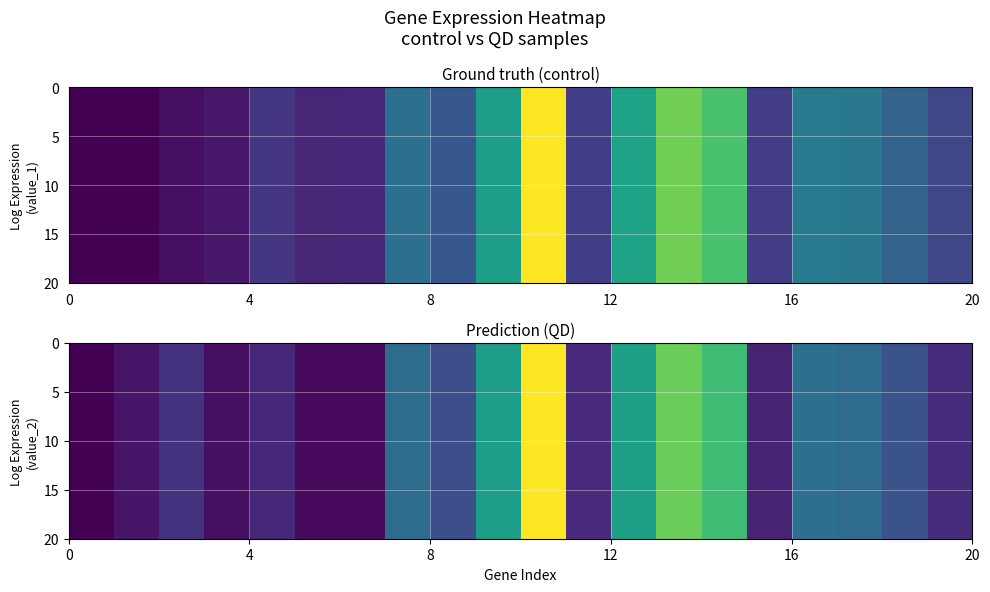

Reading right to left, extract all data points from this chart.

1.3	1.9	2.2	2.3	1.2	3.6	4.0	3.1	1.3	4.9	3.1	1.8	2.3	0.9	0.9	1.3	1.0	1.4	1.1	0.8